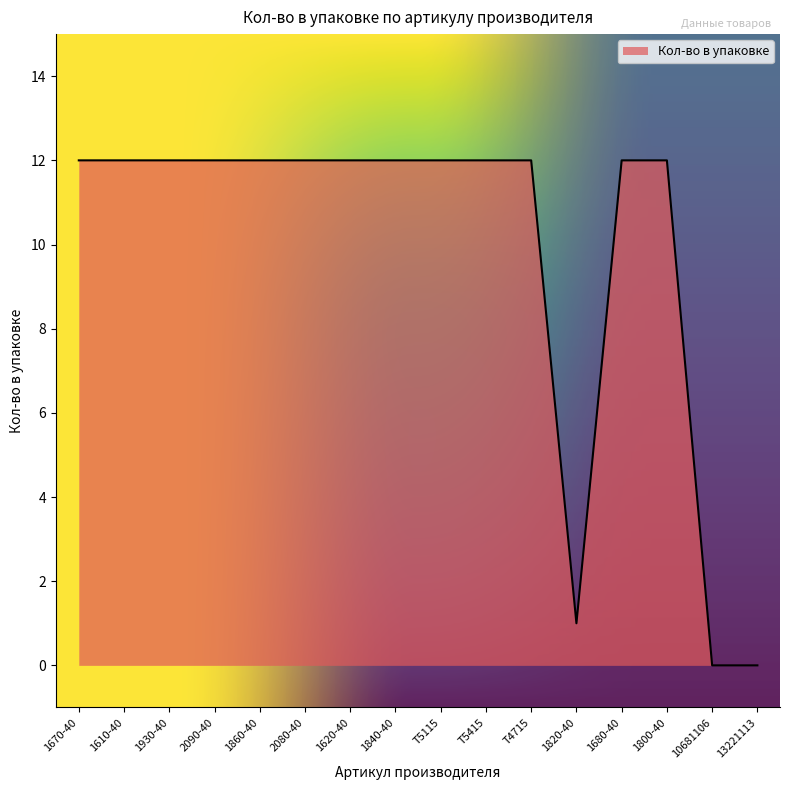

What is the change in value from 1610-40 to 1820-40?

-11